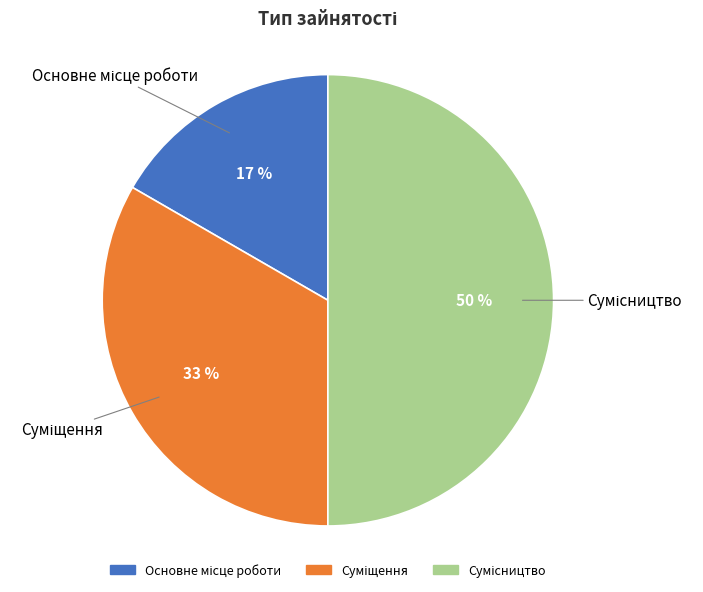

To the nearest percent, what is the average slice percentage?

33%